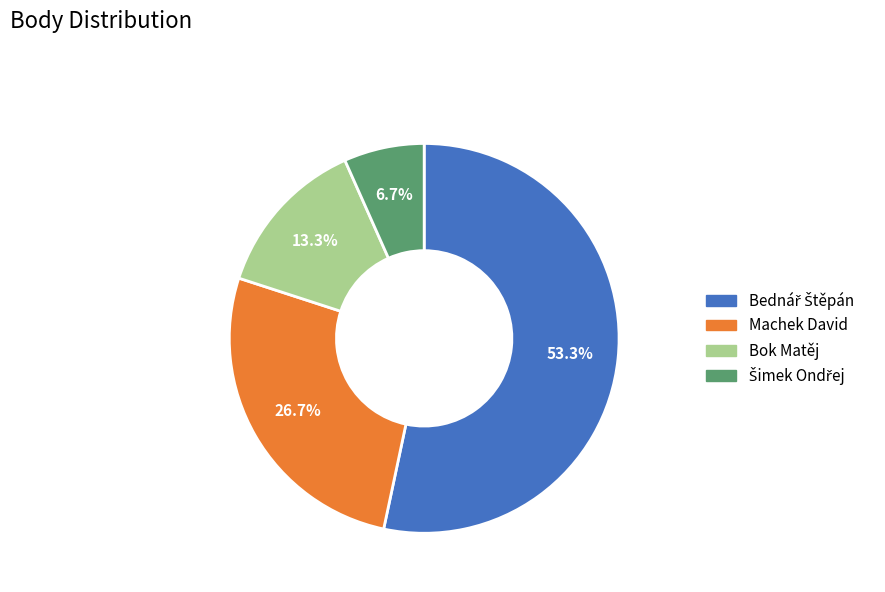

Is the sum of Machek David and Bok Matěj greater than half?

No